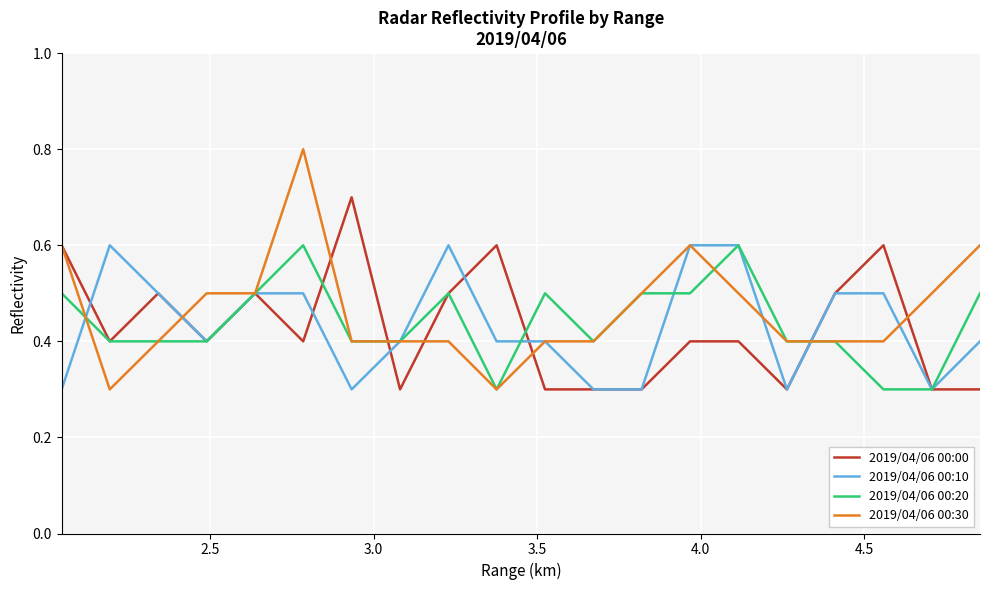

What is the maximum value shown in the chart?

0.8